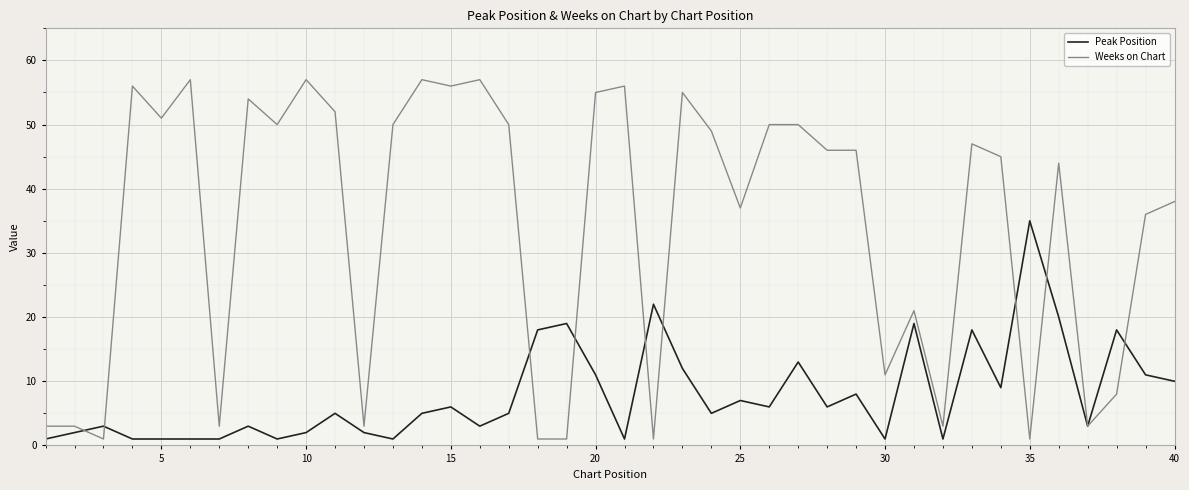

What is the sum of all Weeks on Chart values?

1364